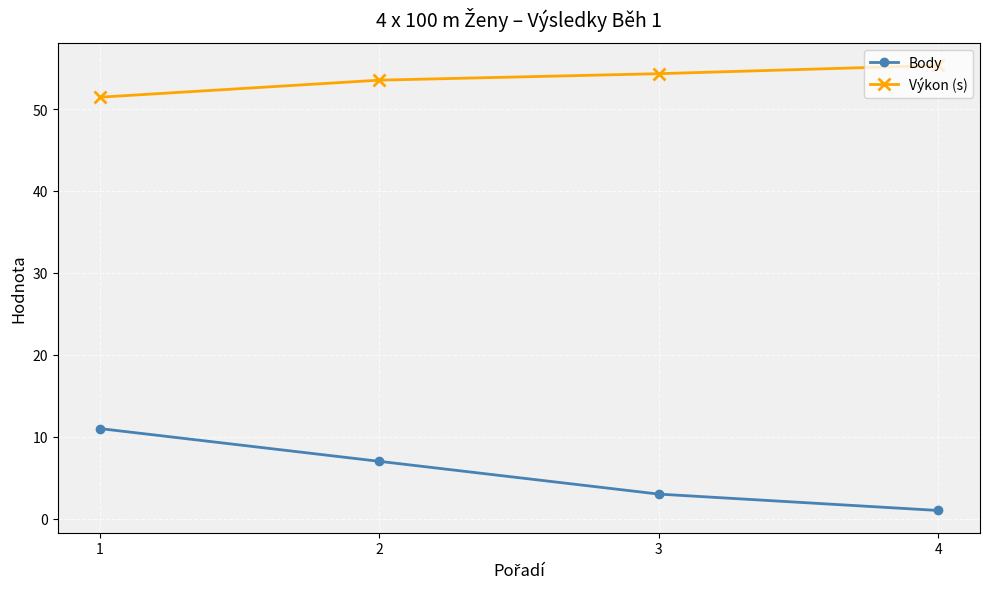

Which series has the widest spread of values?

Body